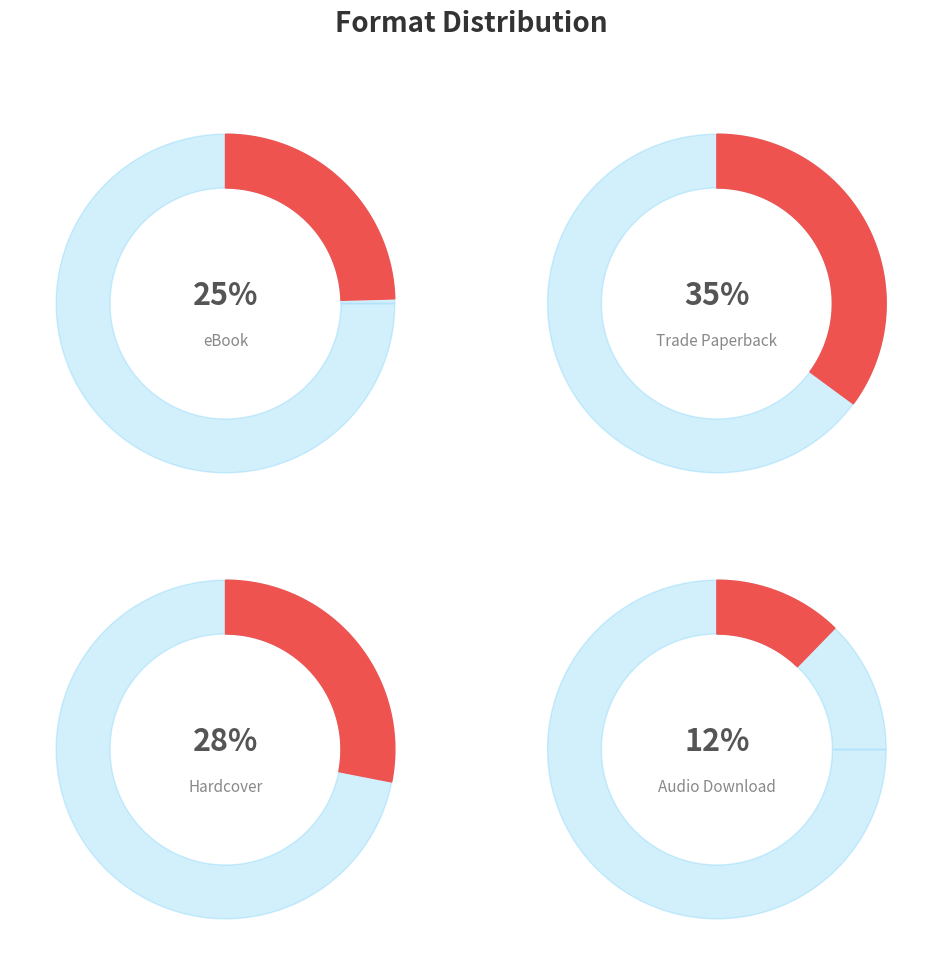

Is it true that eBook is 39% of the pie?

False